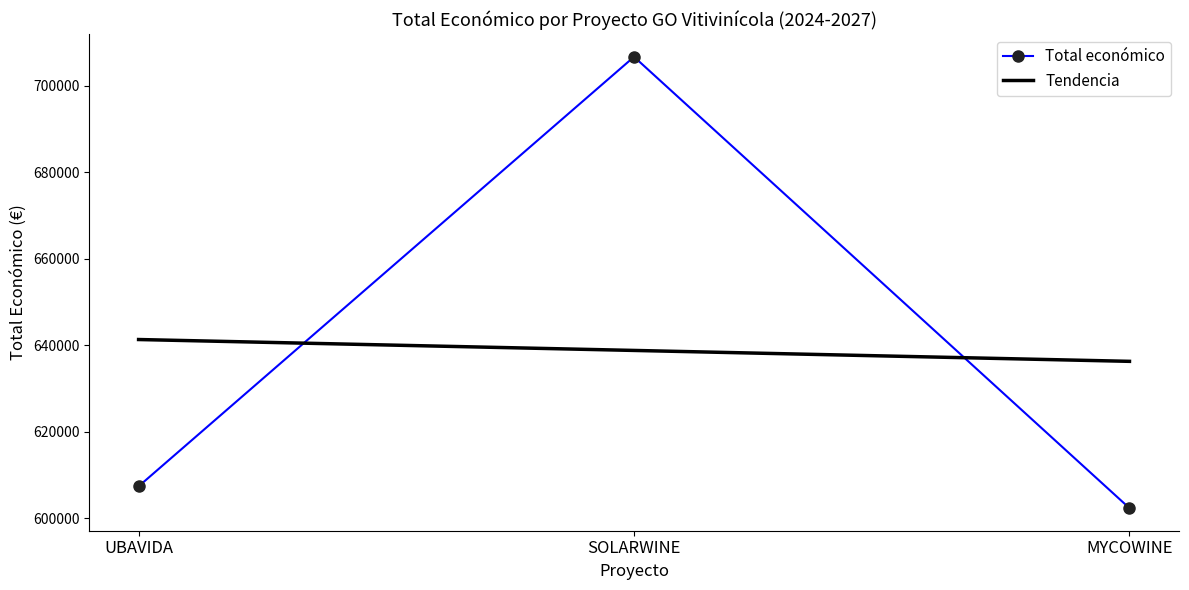

Is it true that Total económico equals 602295.4 at MYCOWINE?

True